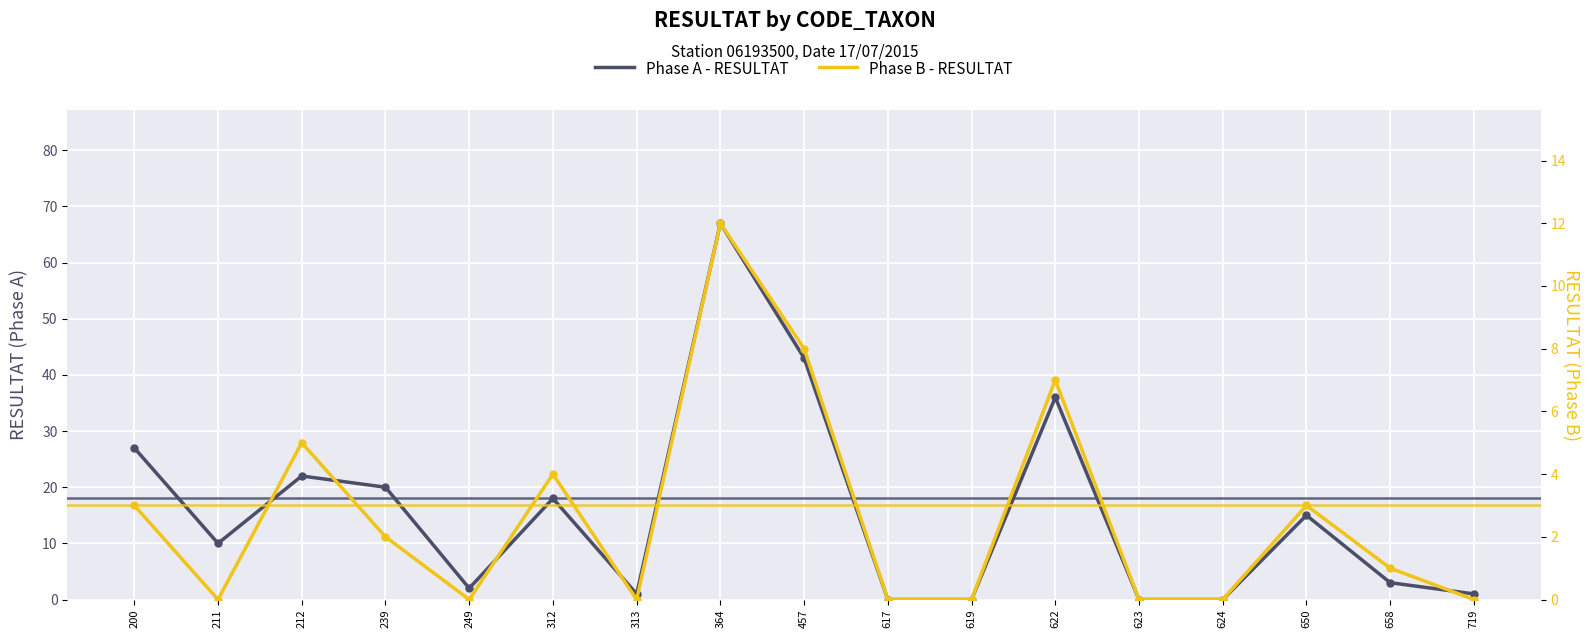

Which series contains the highest Y value?

Phase A - RESULTAT